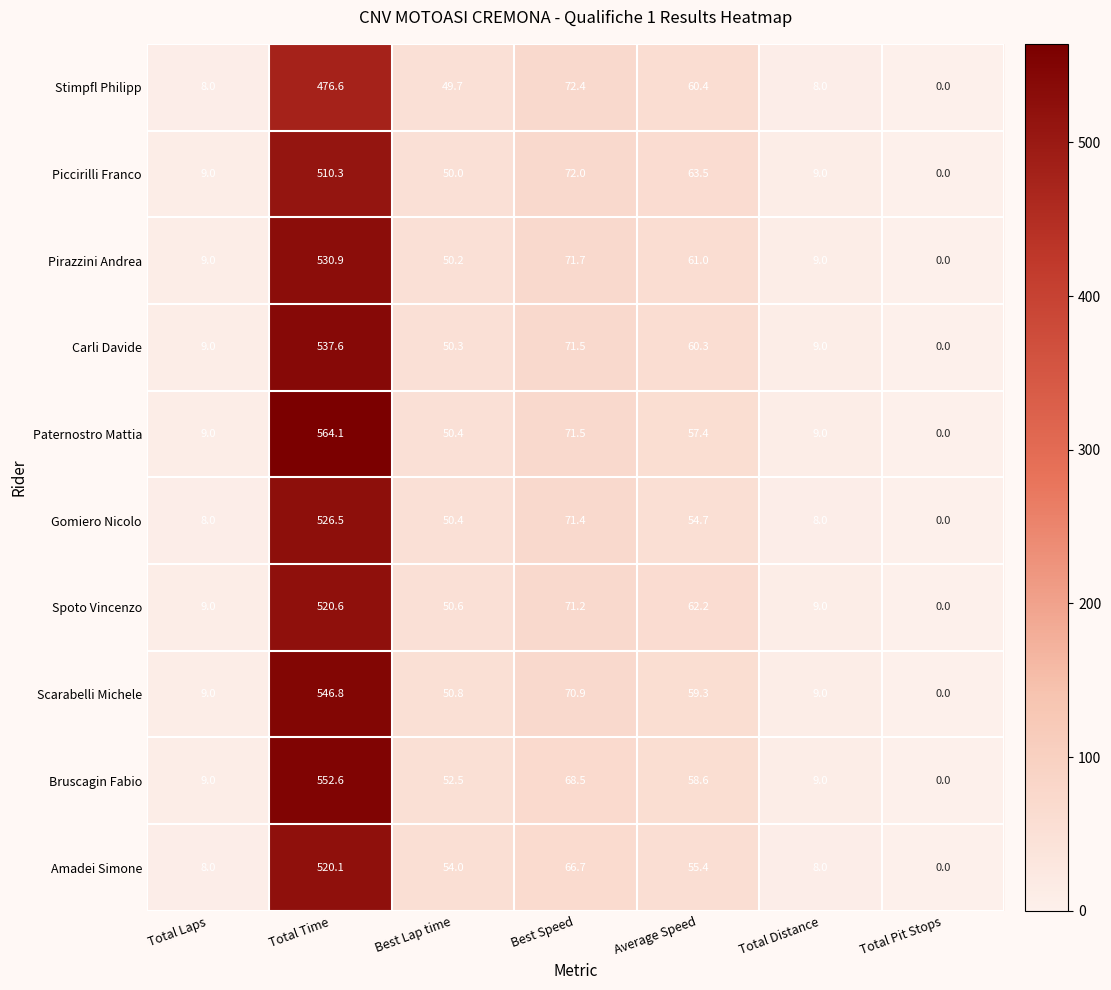

Which series changed the most between Best Speed and Average Speed?

Gomiero Nicolo